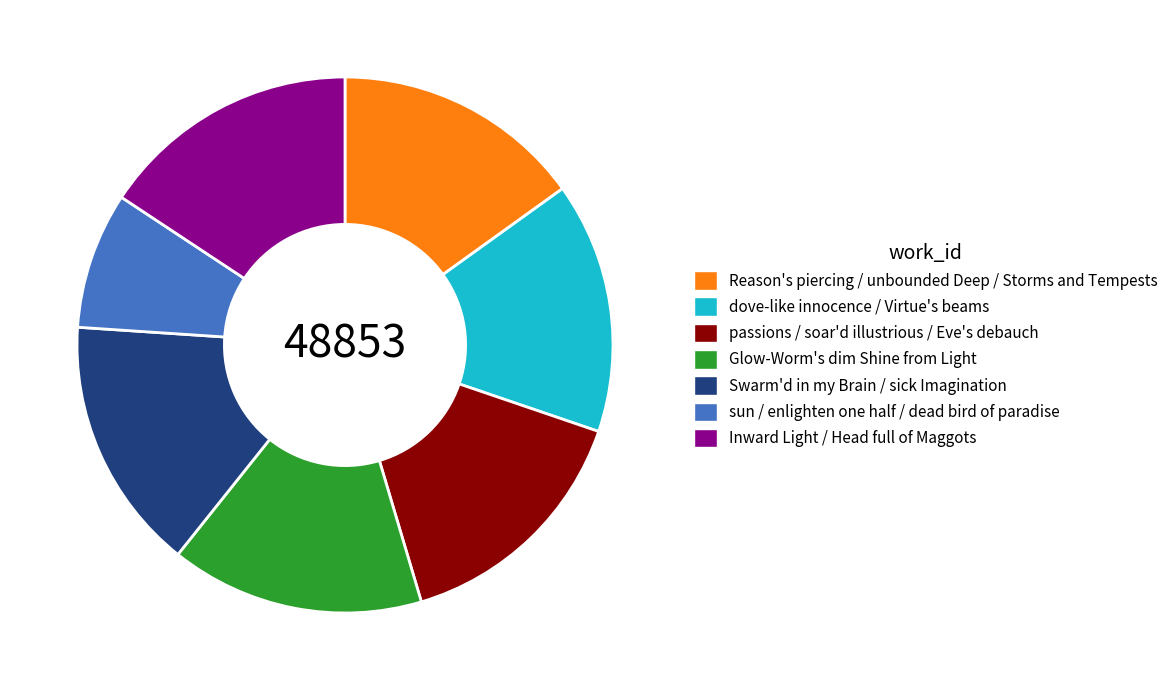

True or false: Swarm'd in my Brain / sick Imagination accounts for 15% of the total.

True